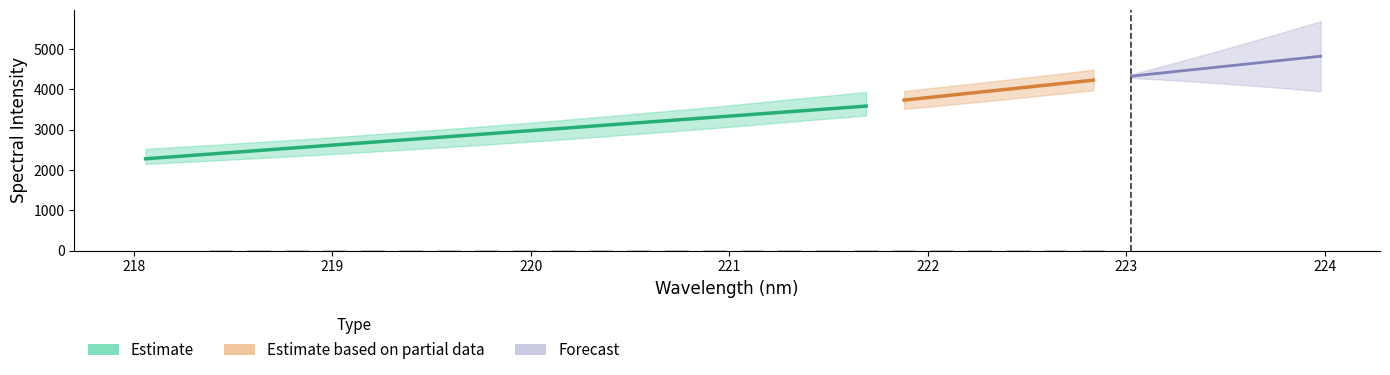

List the labels in order of value, largest first.

223.9802, 223.7895, 223.5987, 223.408, 223.2172, 223.0264, 222.8355, 222.6447, 222.4538, 222.263, 222.0721, 221.8812, 221.6902, 221.4993, 221.3083, 221.1174, 220.9264, 220.7354, 220.5444, 220.3533, 220.1623, 219.9712, 219.7801, 219.589, 219.3979, 219.2067, 219.0156, 218.8244, 218.6332, 218.442, 218.2508, 218.0596